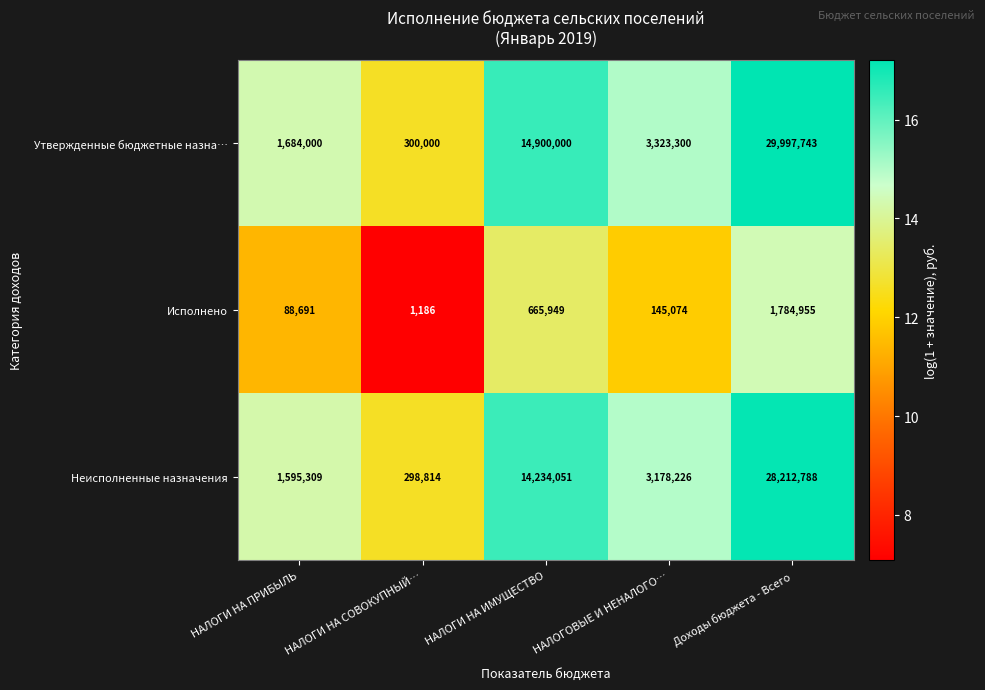

Where does the Исполнено series first go above 145074?

НАЛОГИ НА ИМУЩЕСТВО